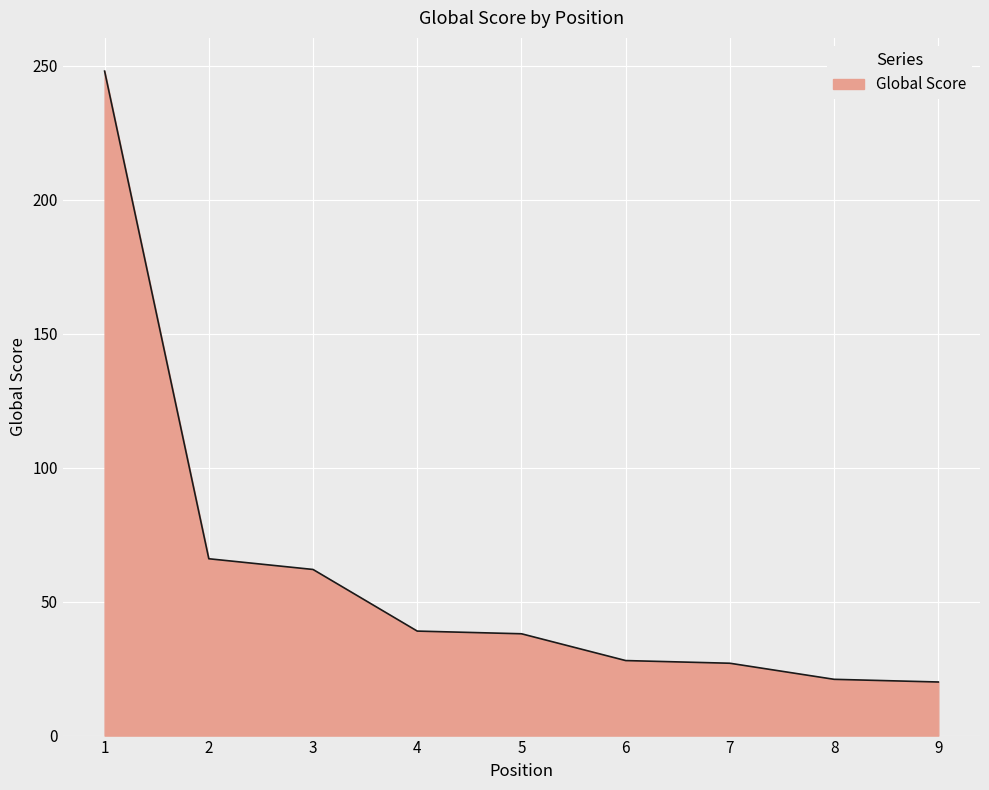

True or false: the data shows 24 at 2.

False